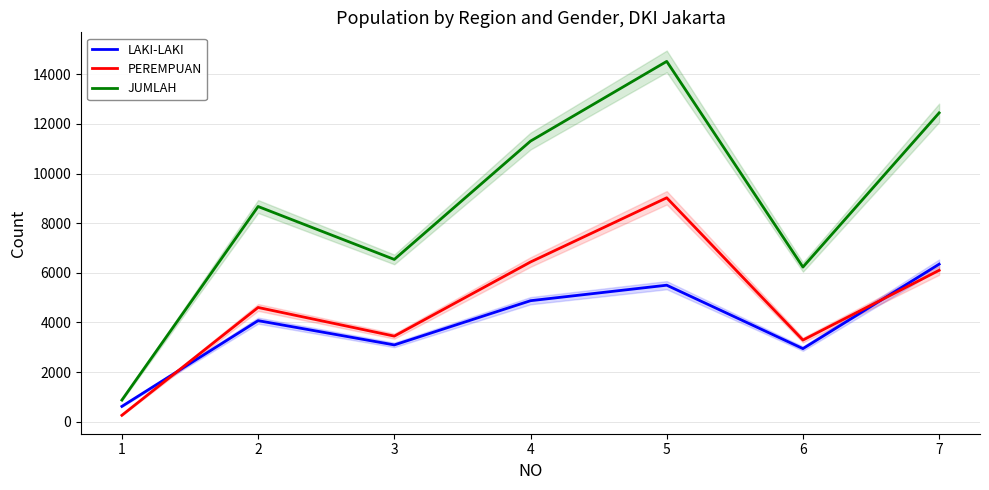

Which label corresponds to the smallest value in the chart?

1